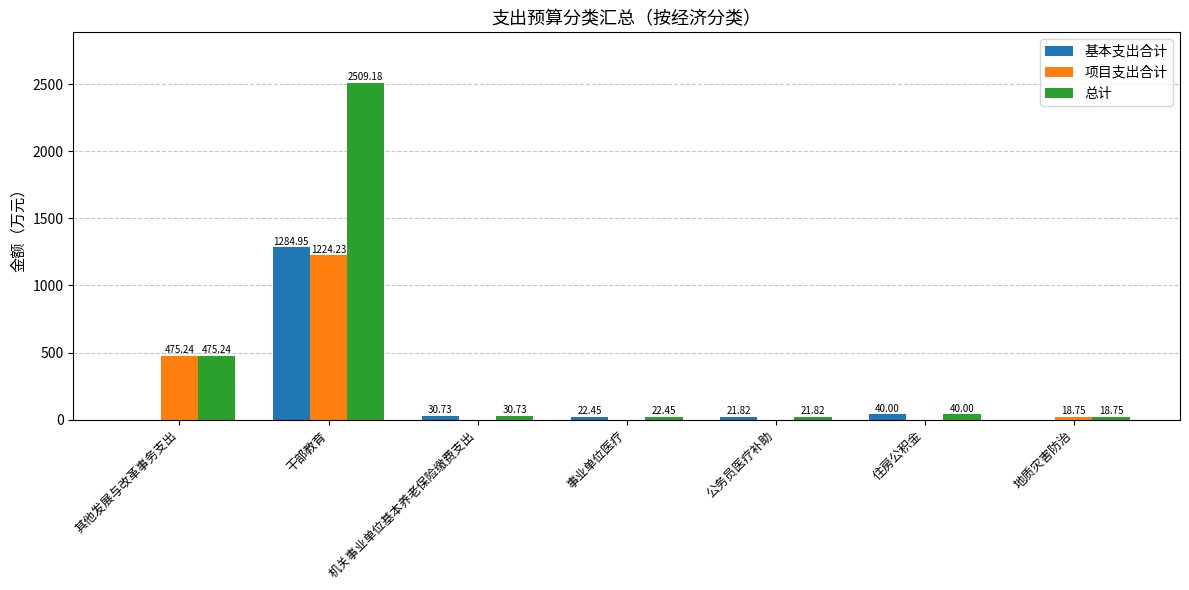

Where is 项目支出合计 nearest to the value 612?

其他发展与改革事务支出